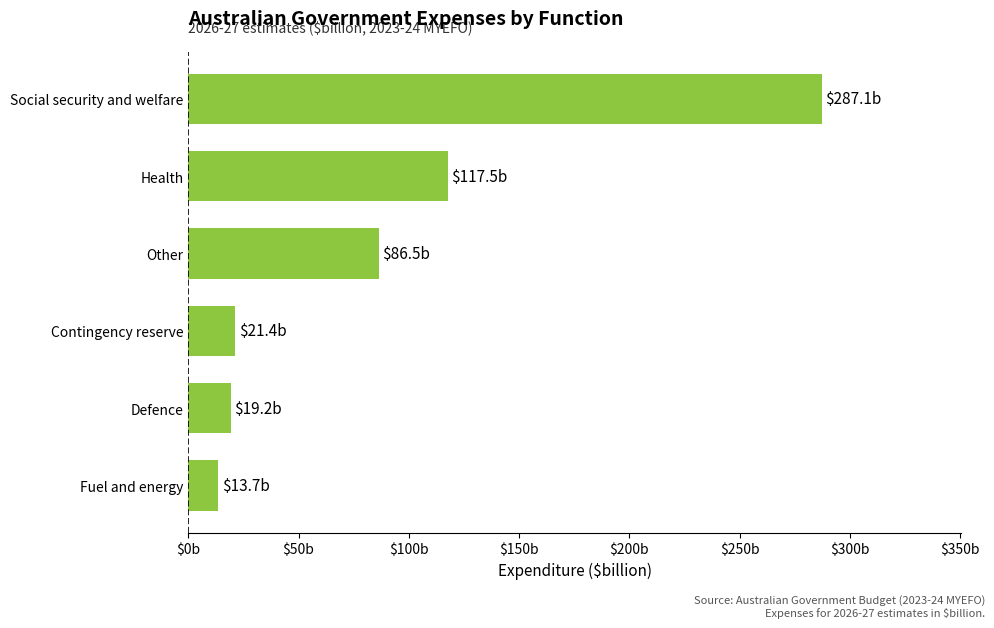

Where is the data nearest to the value 150?

Health